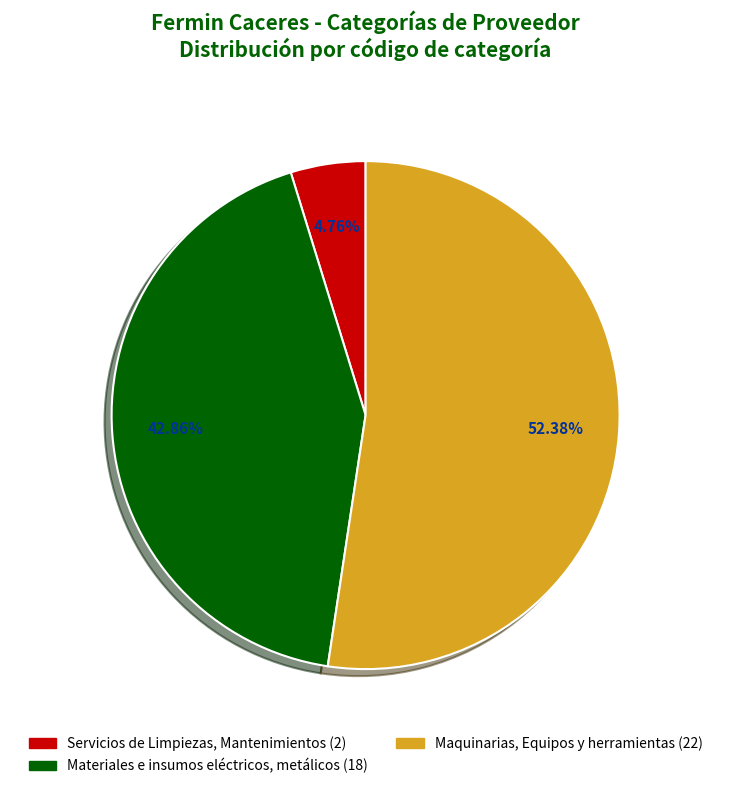

Combined, what portion of the pie is Servicios de Limpiezas, Mantenimientos and Materiales e insumos eléctricos, metálicos?

47.6%